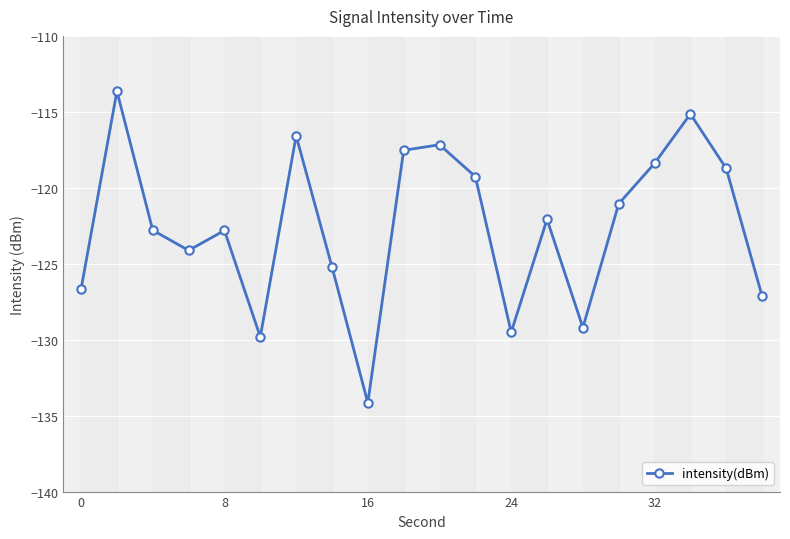

True or false: the data has more than 1 interior local peaks.

True